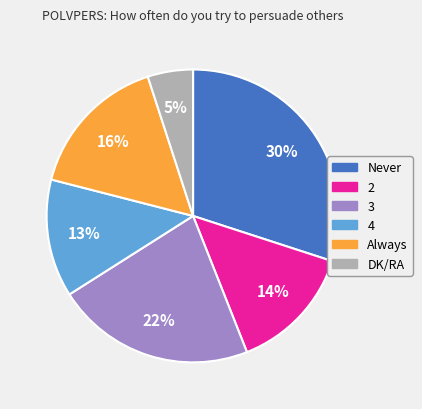

Which has a higher value, 3 or Never?

Never